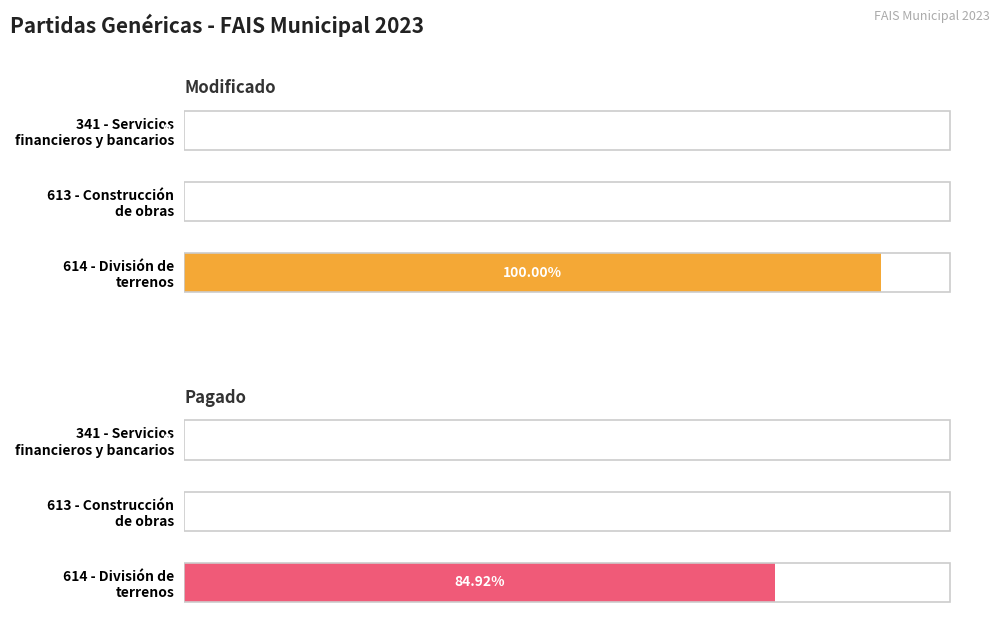

Does the chart contain any negative values?

No